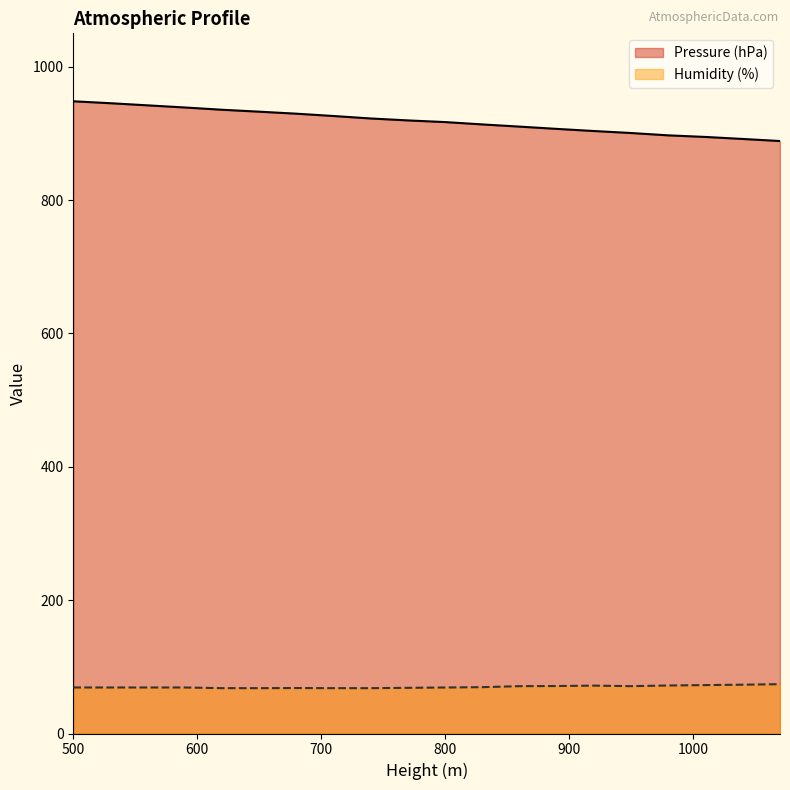

Rank the series by their maximum value, from lowest to highest.

Humidity (%), Pressure (hPa)